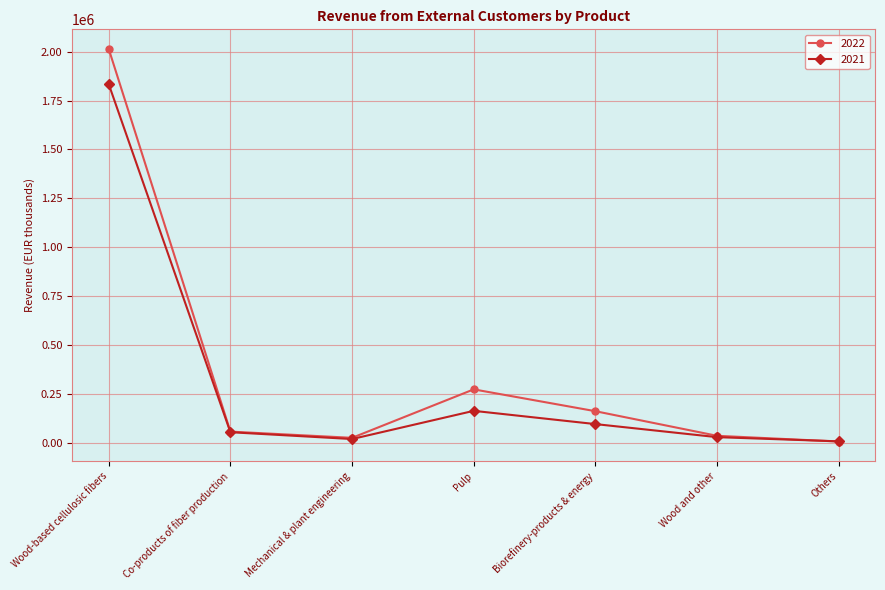

What is the label of the 5th point from the right?

Mechanical & plant engineering